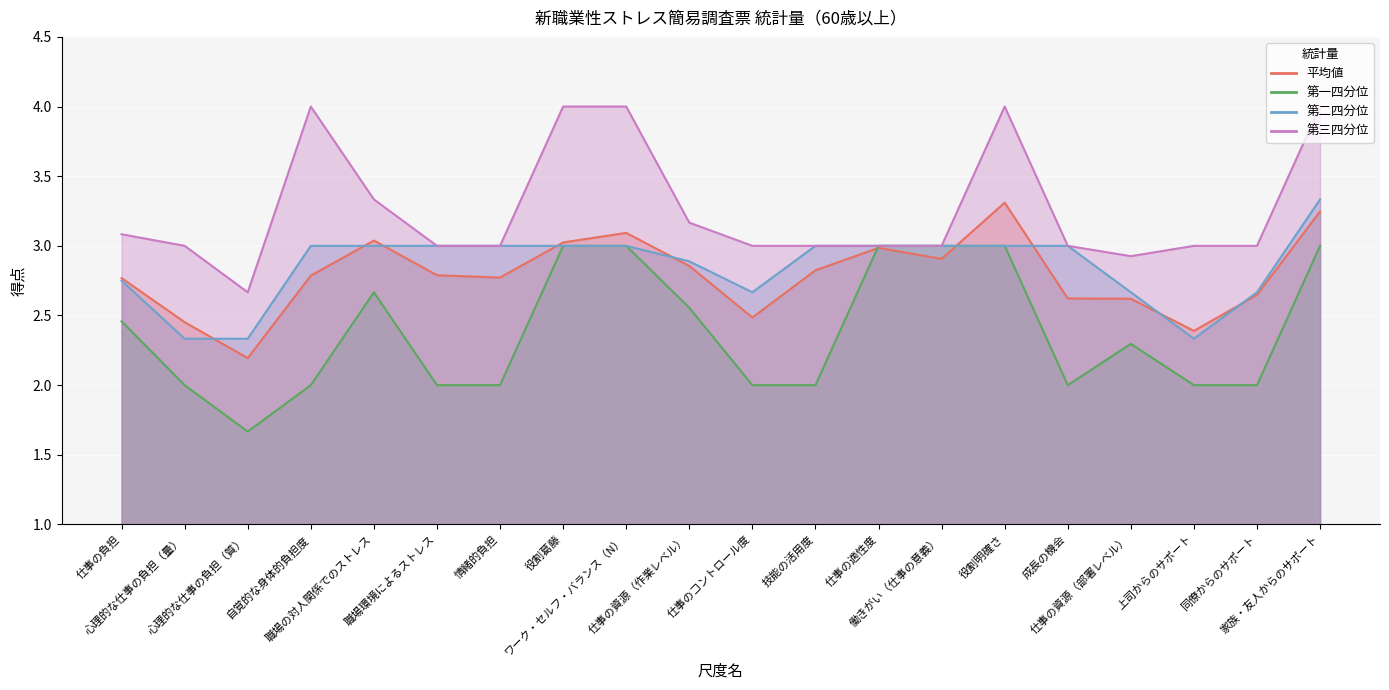

Does the chart display data point markers on the line(s)?

No